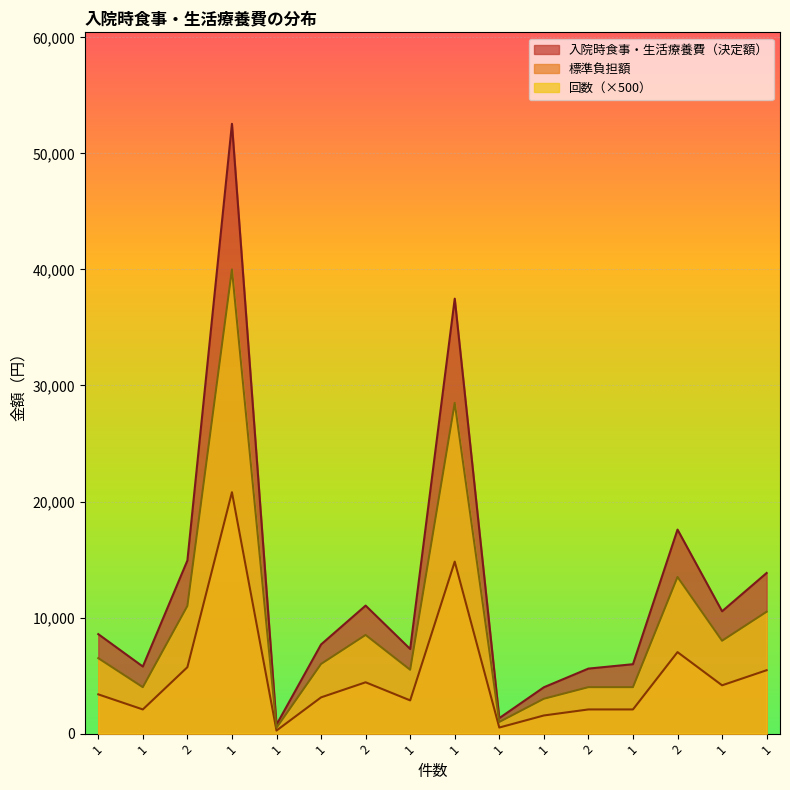

True or false: 標準負担額 and 回数 intersect in this chart.

False